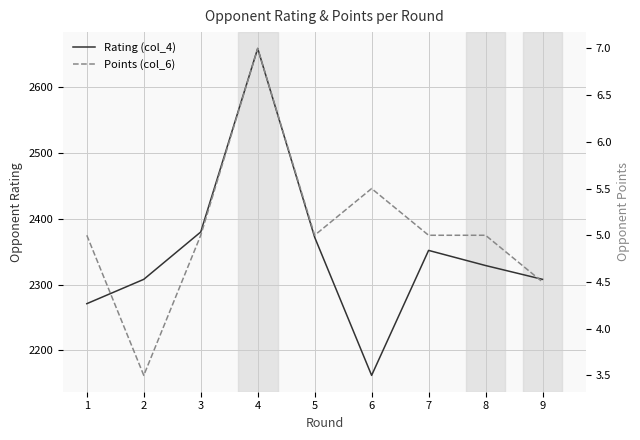

At 6, list the series in order from smallest to largest.

Points (col_6), Rating (col_4)